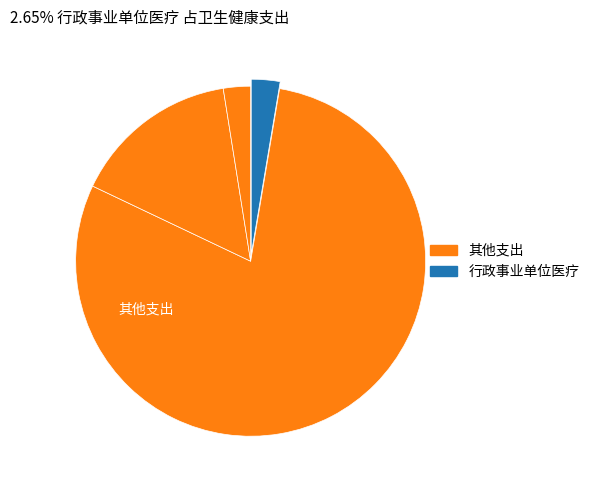

How many slices are in this pie chart?

4